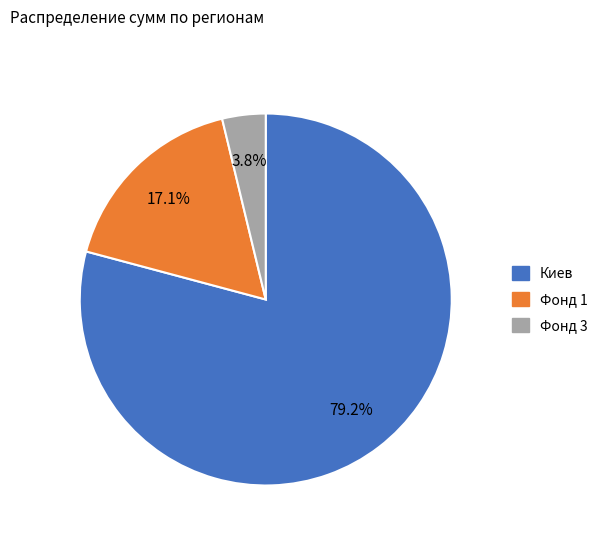

Is there any slice that represents more than half of the pie?

Yes